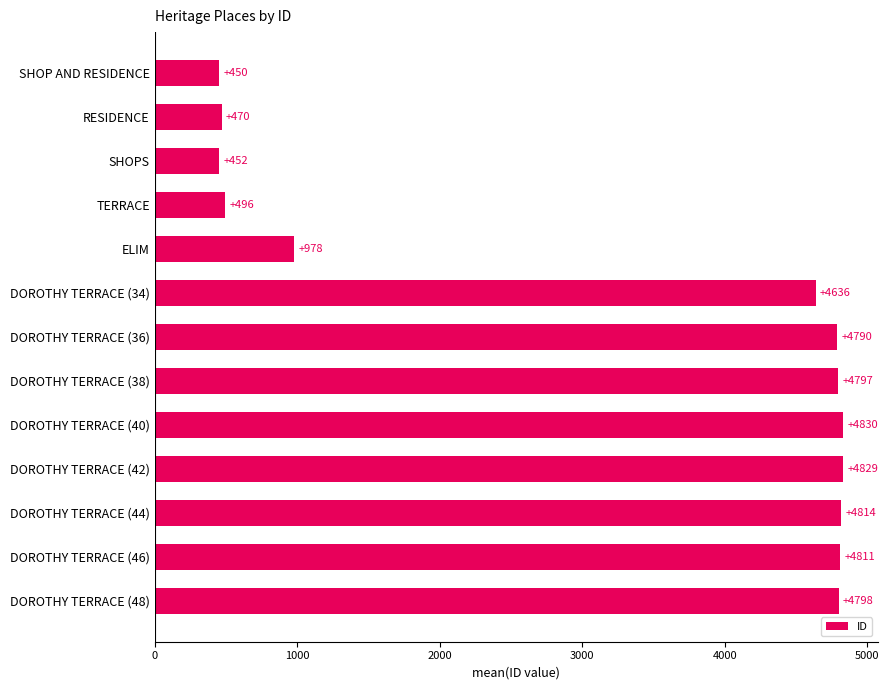

Count the number of data series in this chart.

1